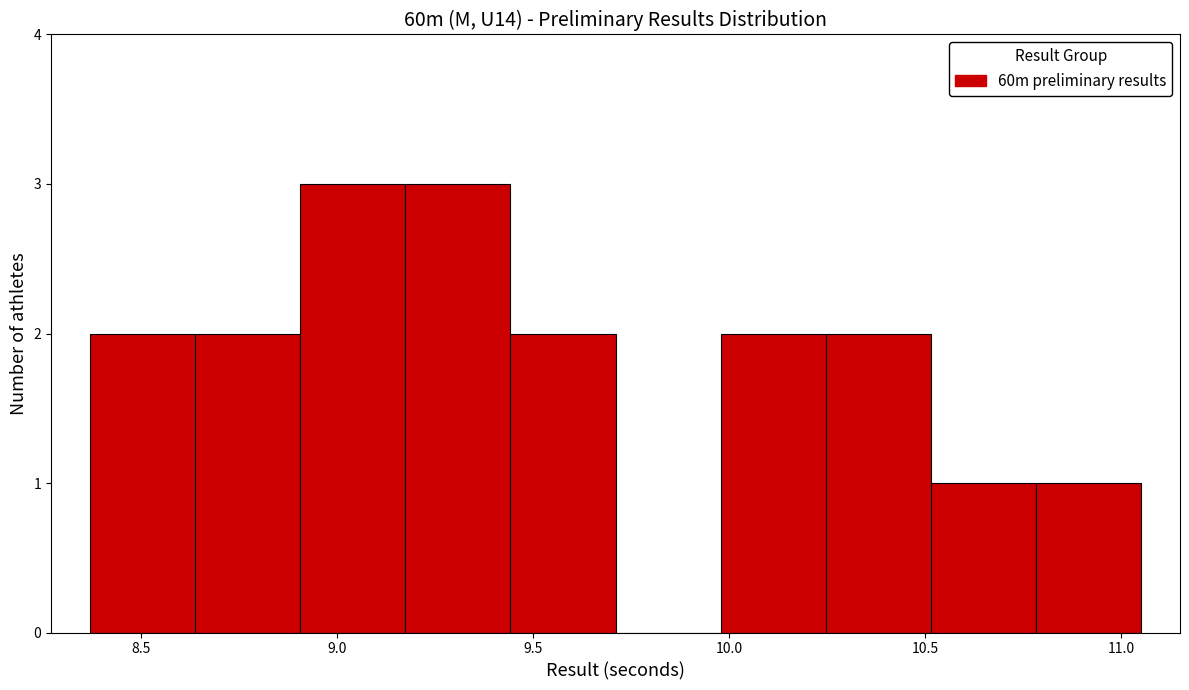

What is the height of the bar covering 10.80 to 11.05 on the x-axis? Neither the bar edges nor the heights are printed on the chart, so give them approximately, as read against the axes.

1